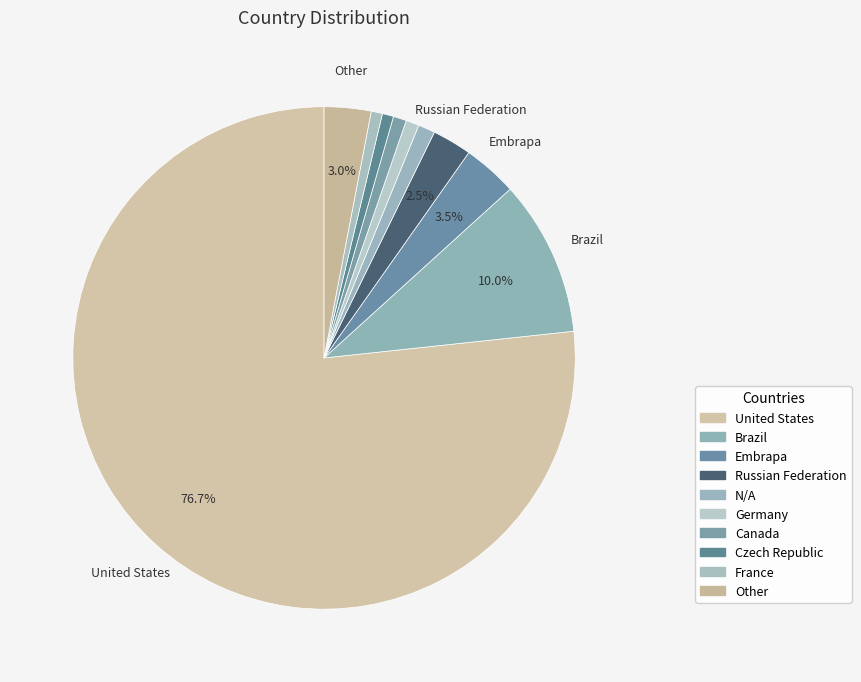

Count the number of slices in the pie.

10